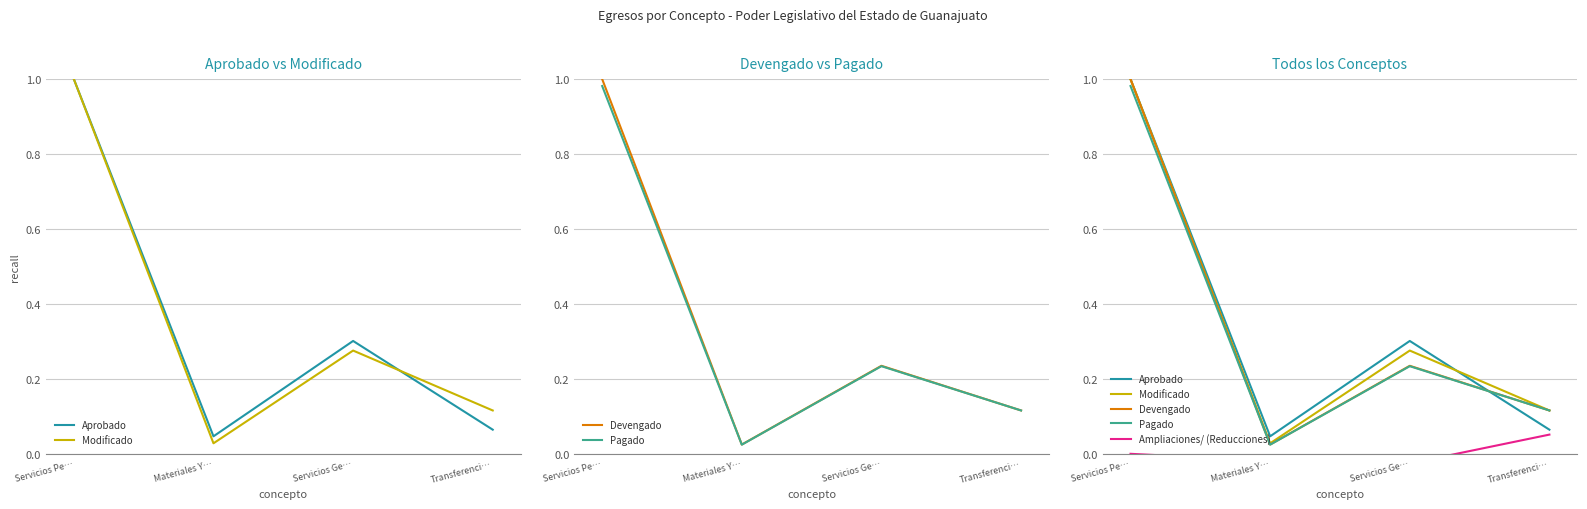

Where is the first local maximum for Pagado?

Servicios Ge…